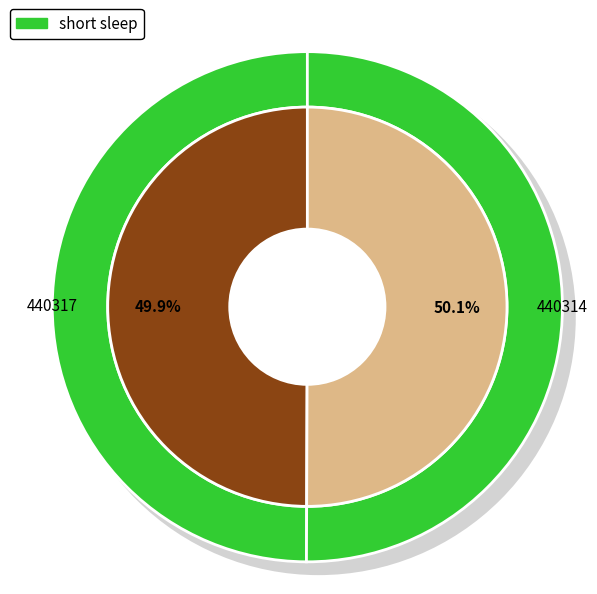

How much of the chart is everything except 440314?

49.9%